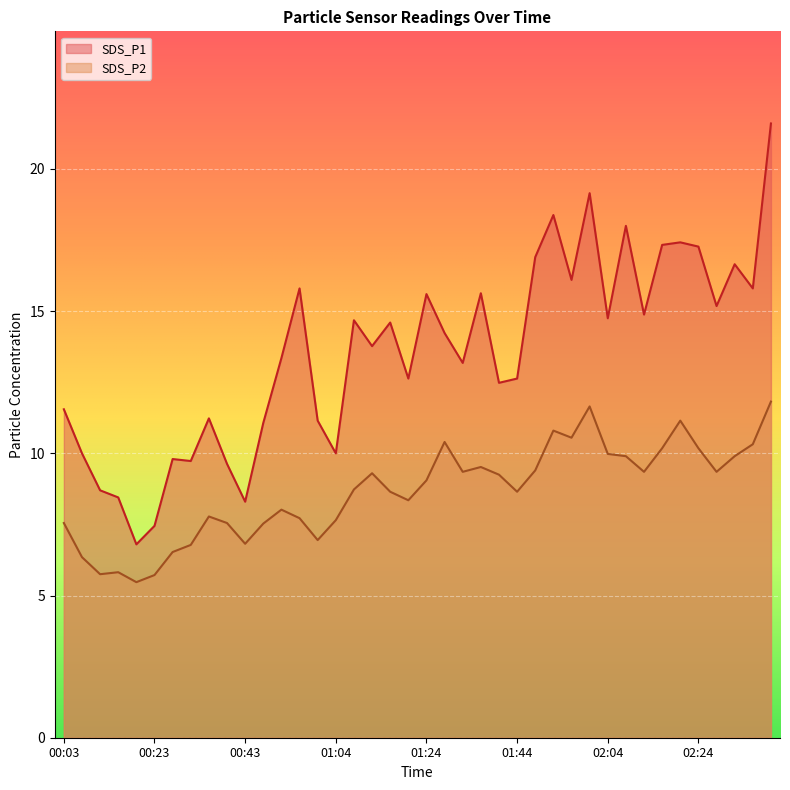

Rank the series at 00:15 from highest to lowest value.

SDS_P1, SDS_P2